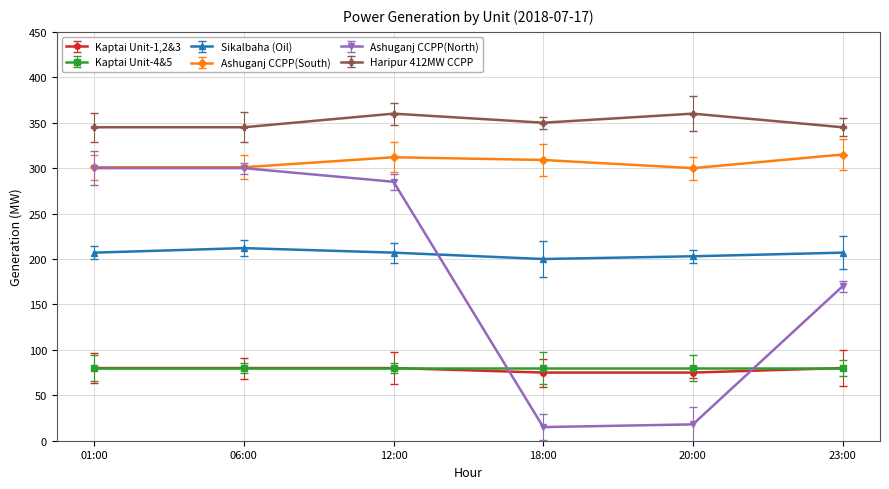

What is the greatest value displayed?

360